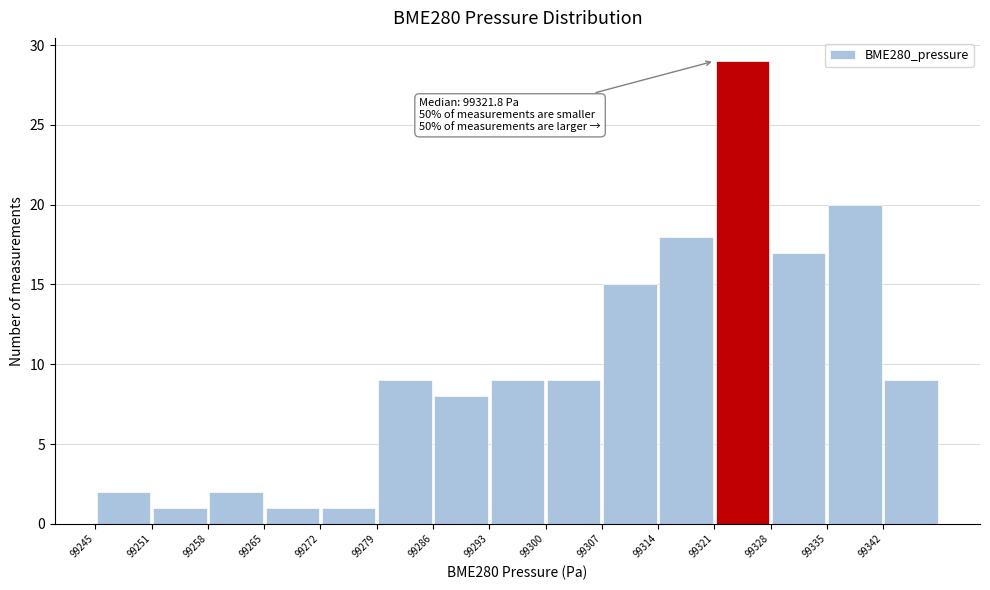

Over which range of the x-axis is the bar tallest?

99322 to 99329